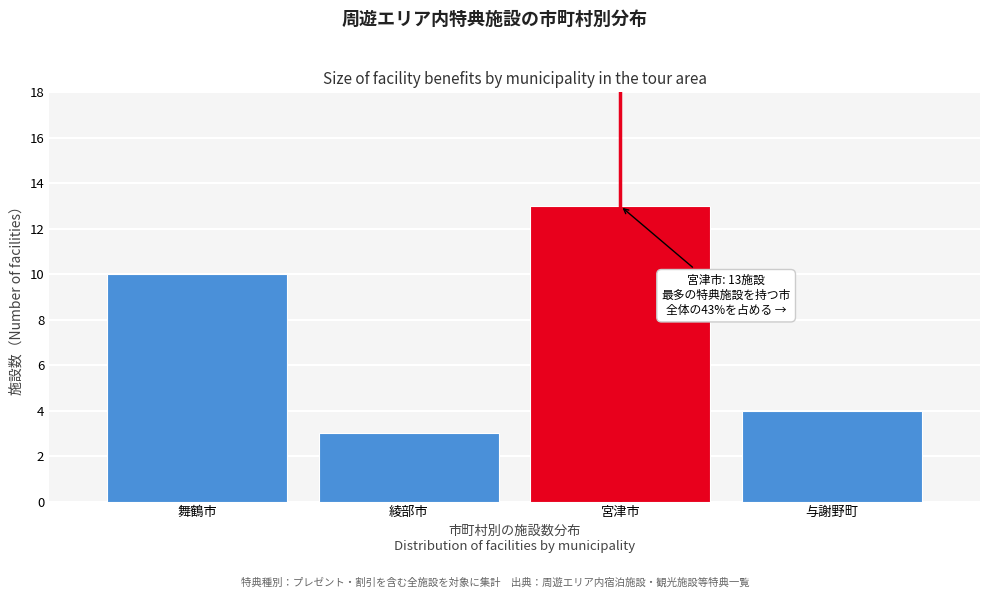

Reading right to left, list all the values displayed in this chart.

4	13	3	10